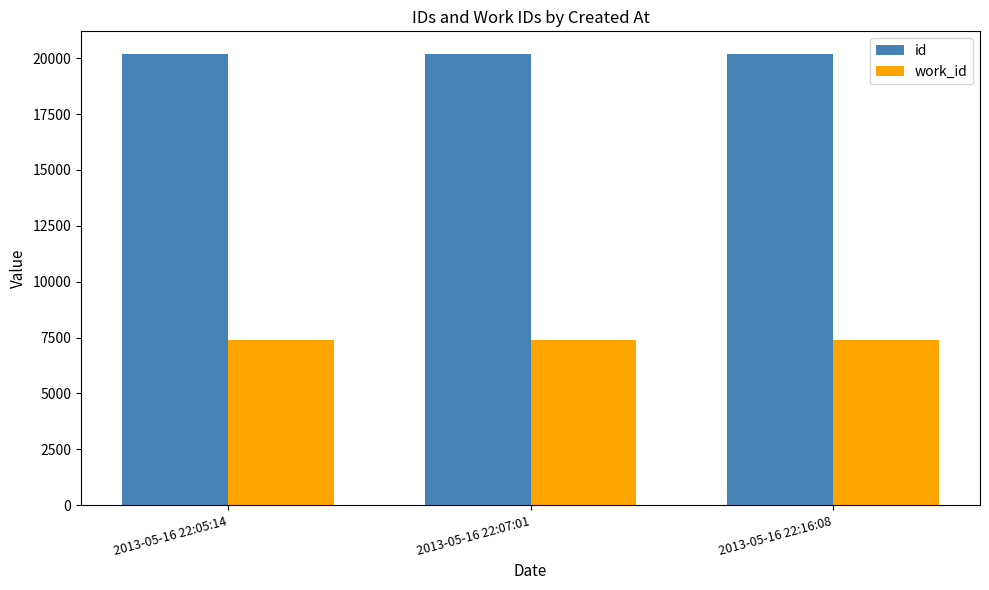

Count the number of categories in the chart.

3